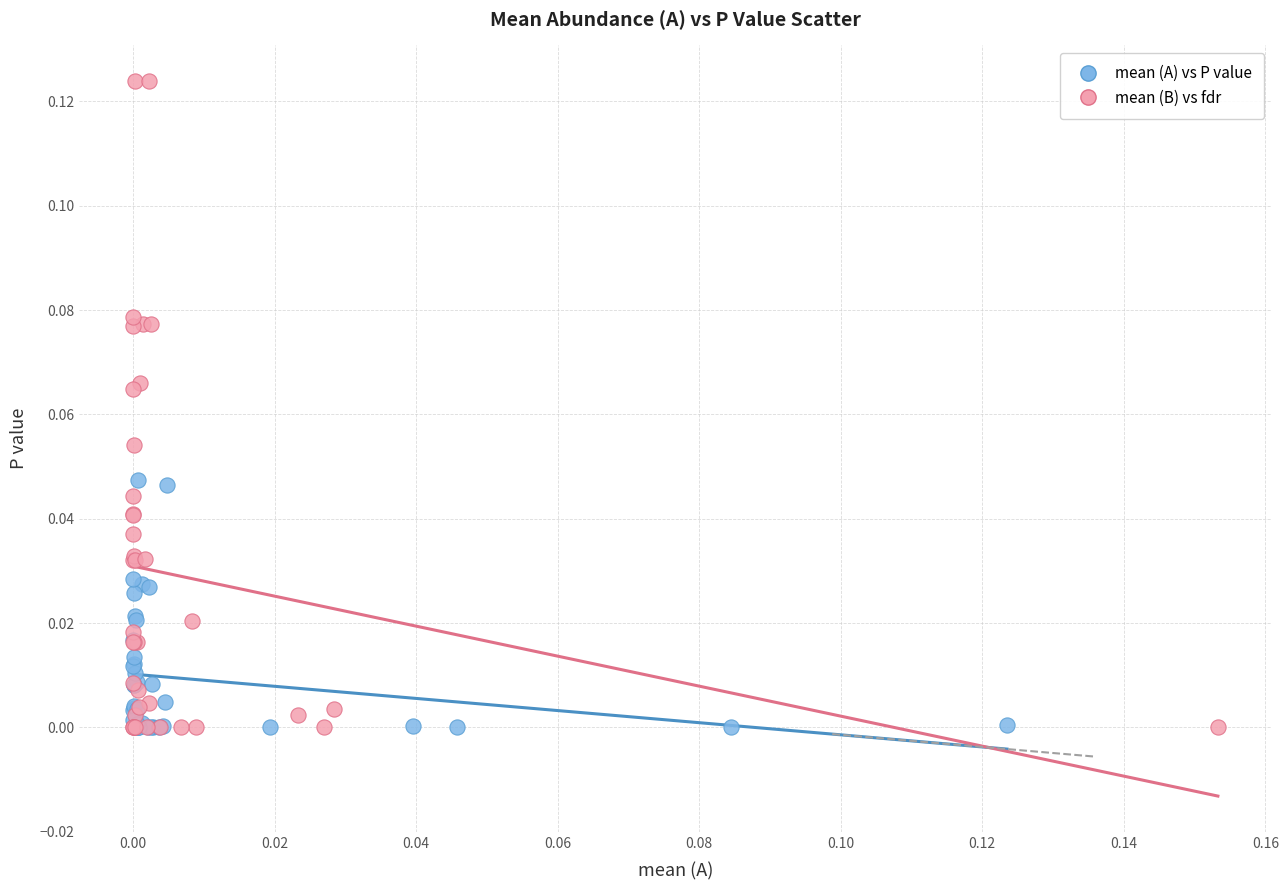

Which series reaches the maximum Y coordinate?

mean (B) vs fdr